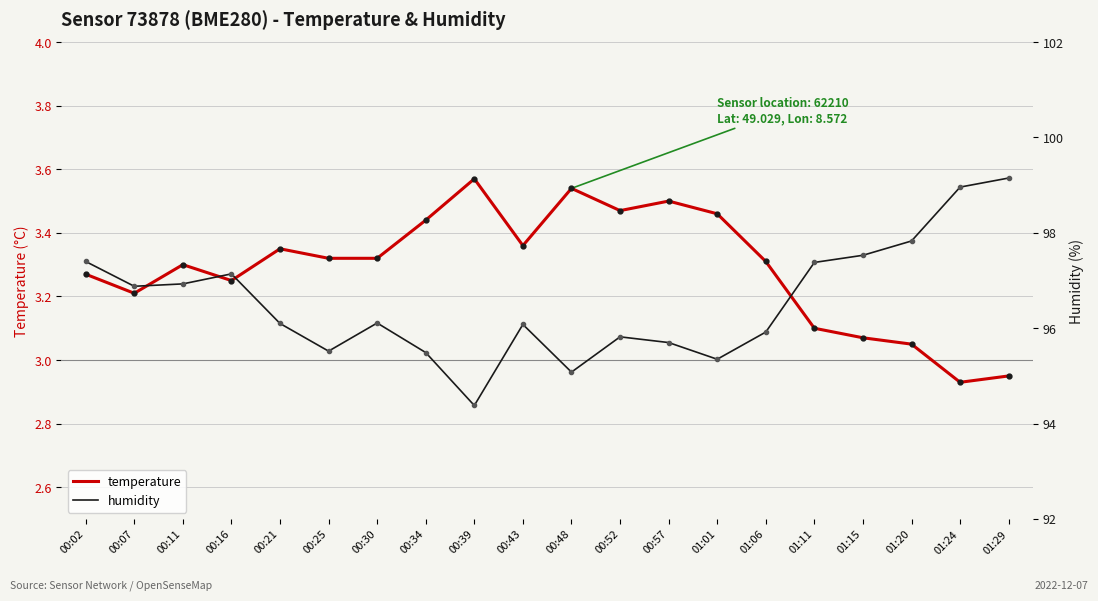

How many interior local valleys does the humidity series have?

5